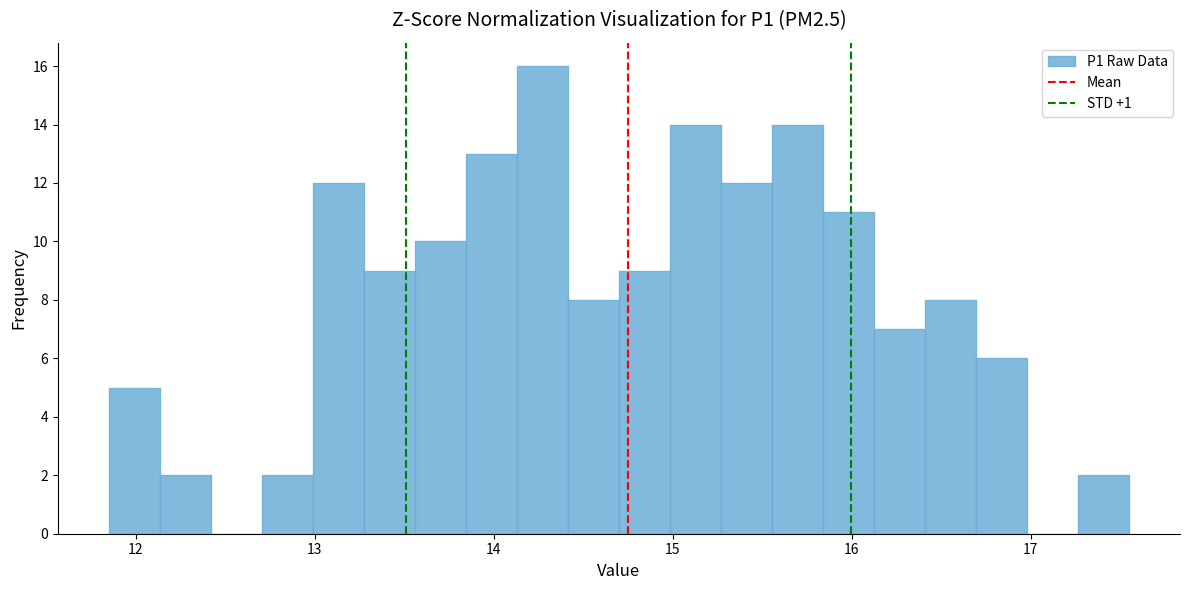

Around what value on the x-axis is the tallest bar? Give the approximate position of its centre, as read against the axis.

14.3